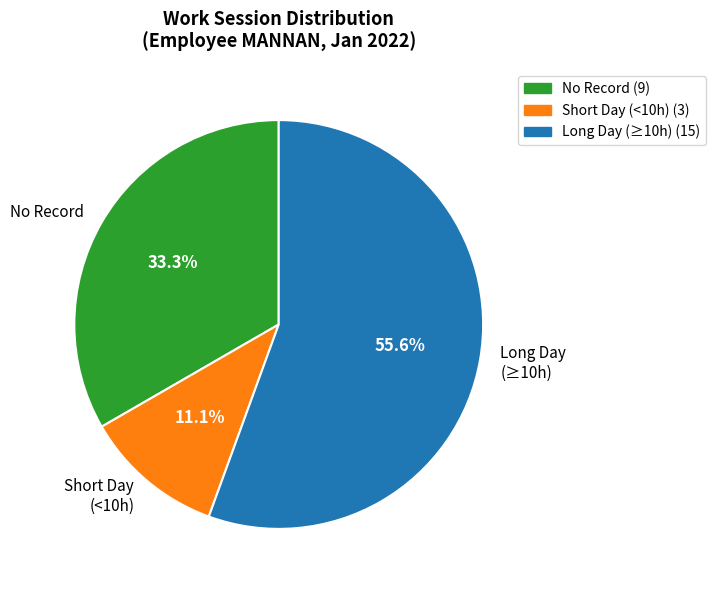

Between Short Day (<10h) and Long Day (≥10h), which is larger?

Long Day (≥10h)